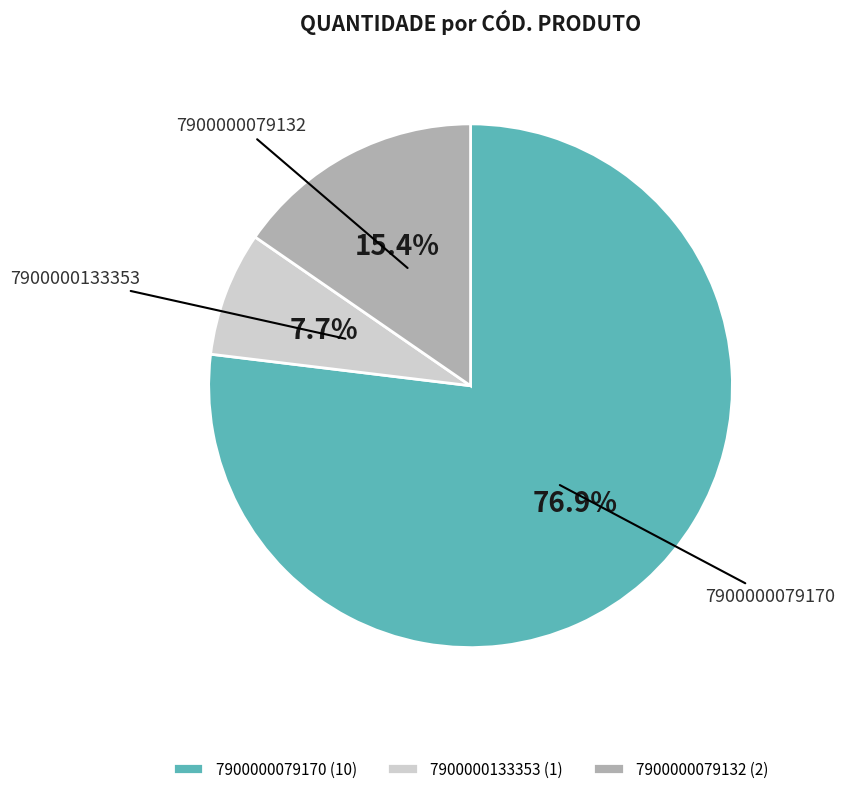

Do 7900000133353 and 7900000079132 together represent more than half of the pie?

No